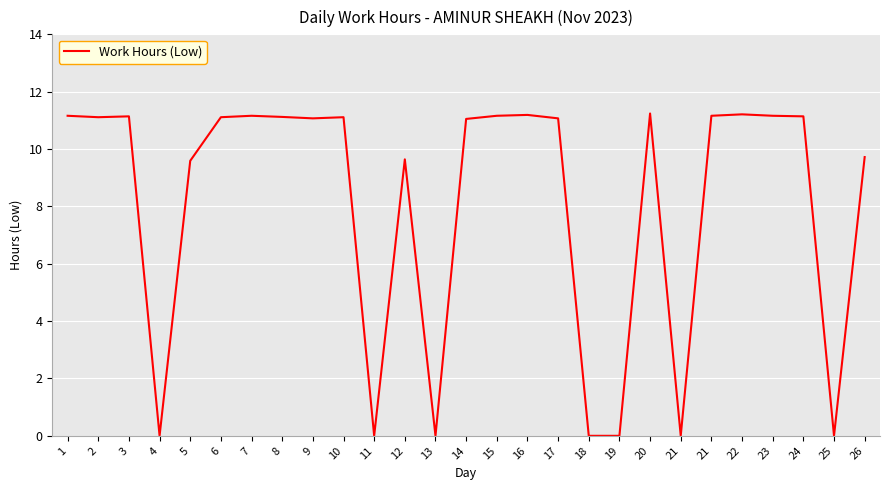

At which category does the chart reach its minimum across all series?

4